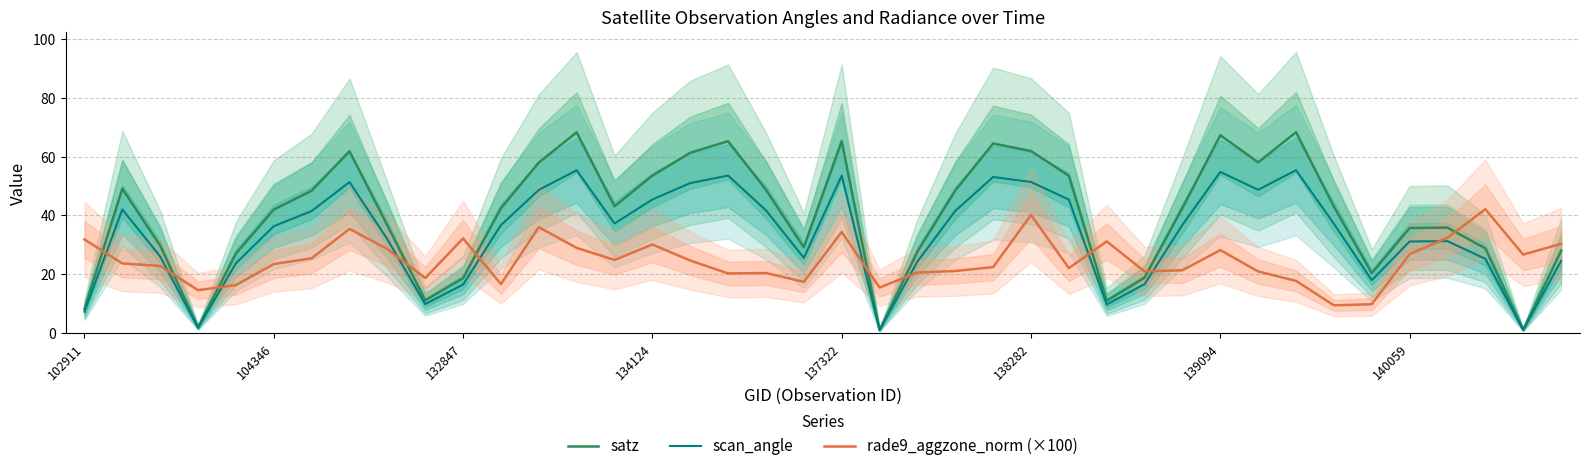

Does the chart have visible grid lines?

Yes